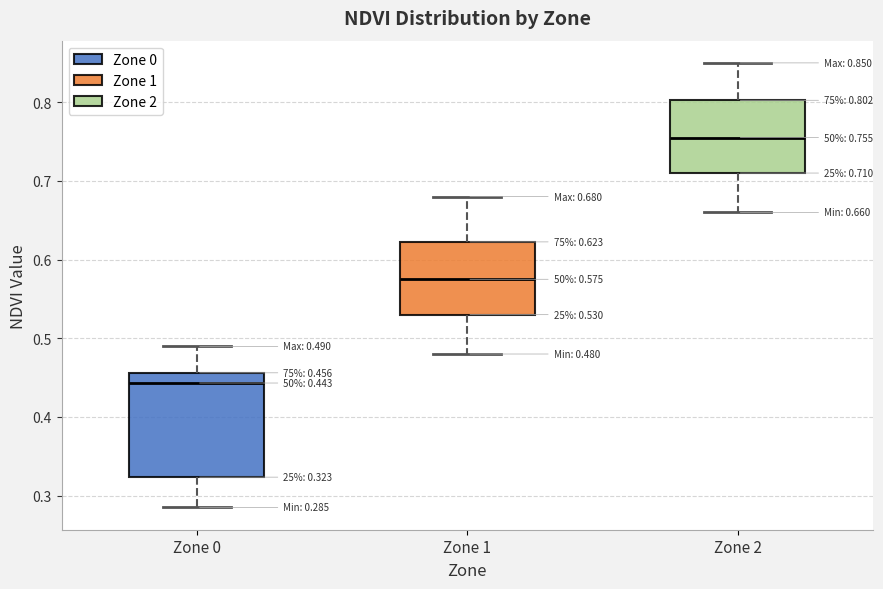

Which box is the tallest, from its lower edge to its upper edge?

Zone 0